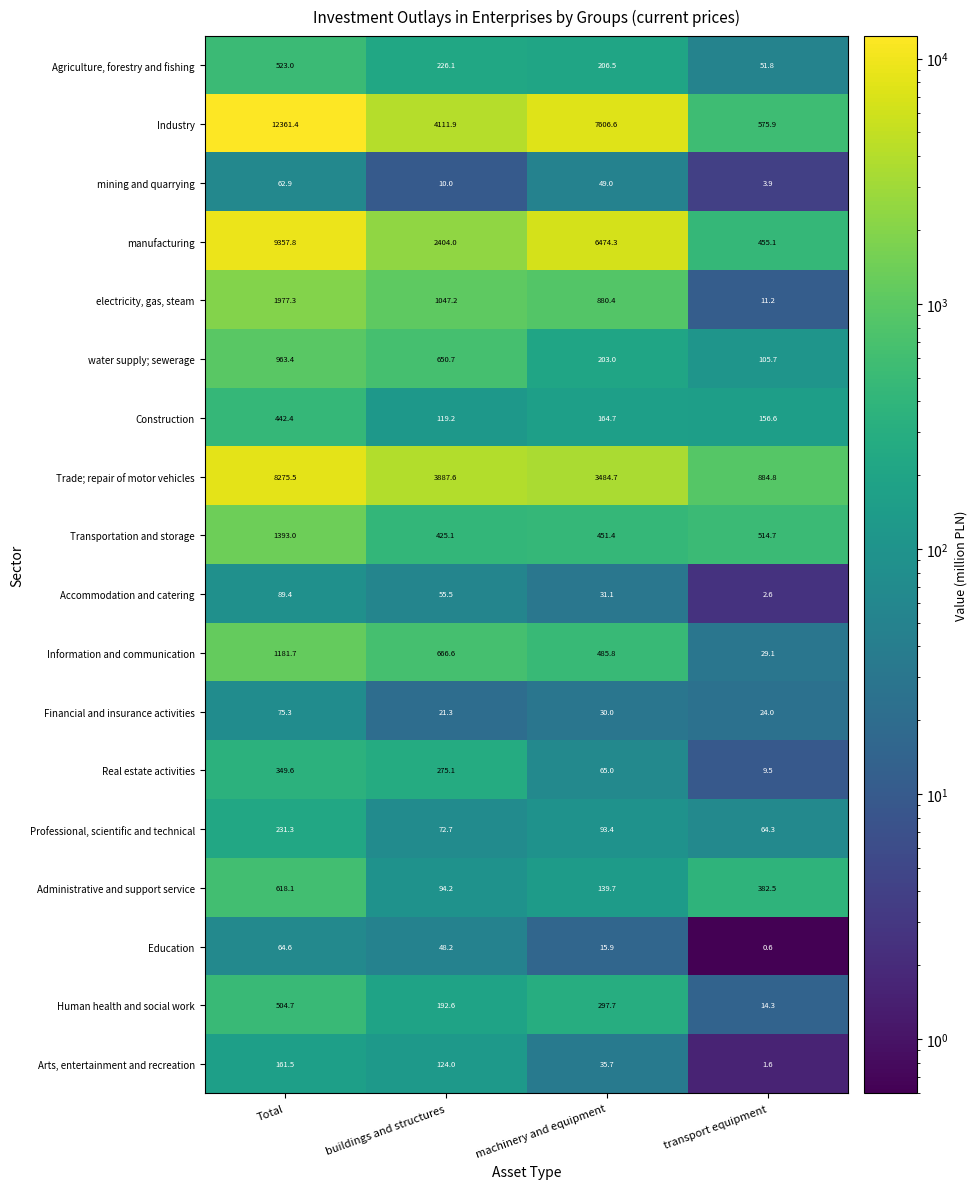

What is the greatest value displayed?

12361.4